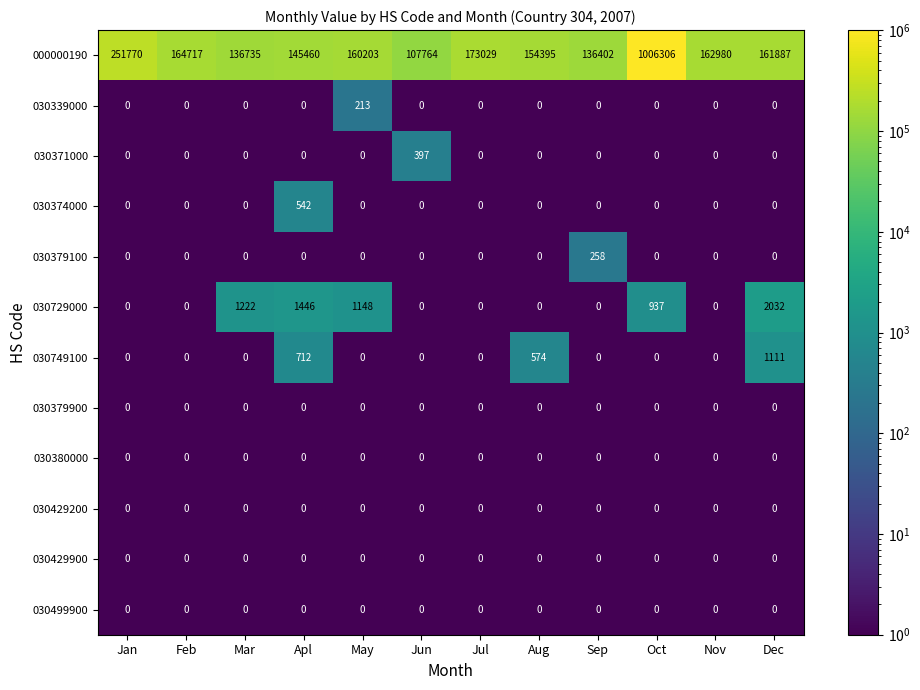

The 000000190 series shows 136402 at Sep. True or false?

True